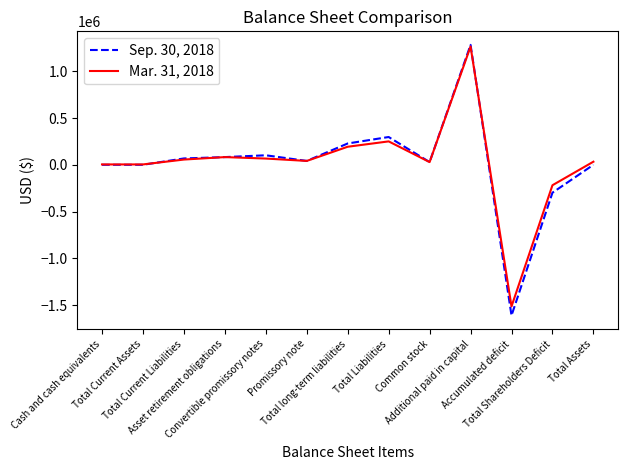

The value of Mar. 31, 2018 at Additional paid in capital is 1266198. True or false?

True